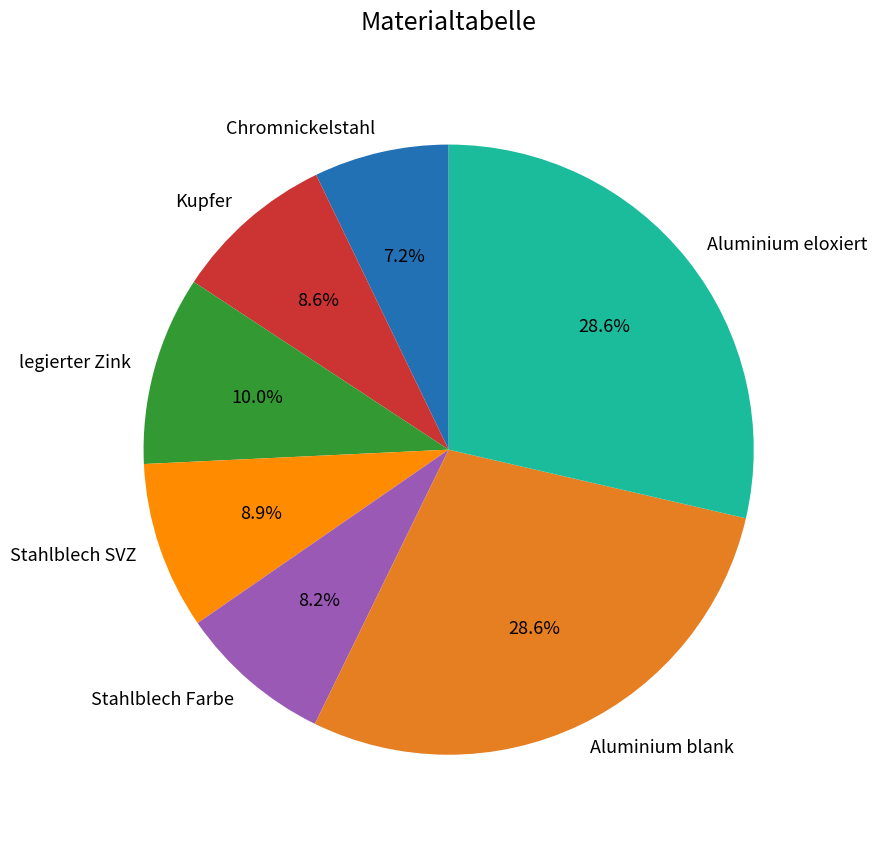

Is there any slice that represents more than half of the pie?

No